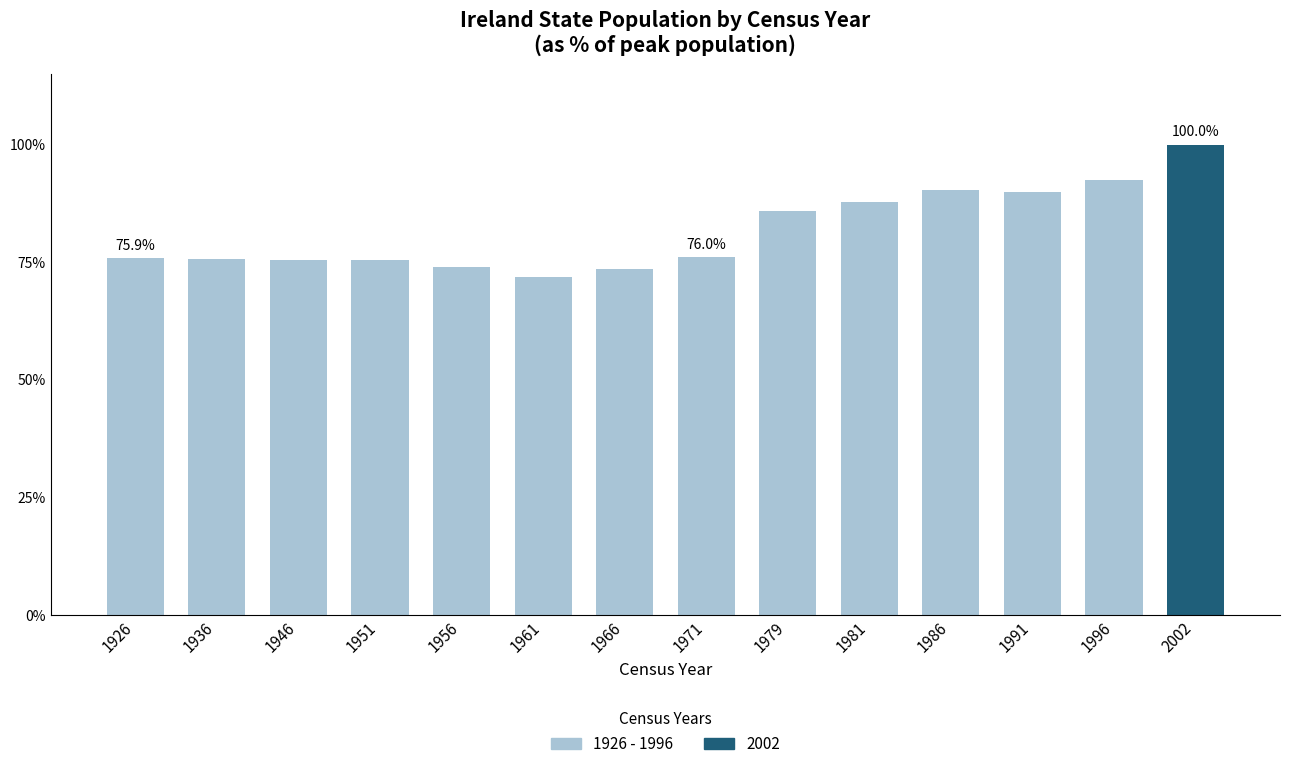

The value at 1966 is 109.6. True or false?

False